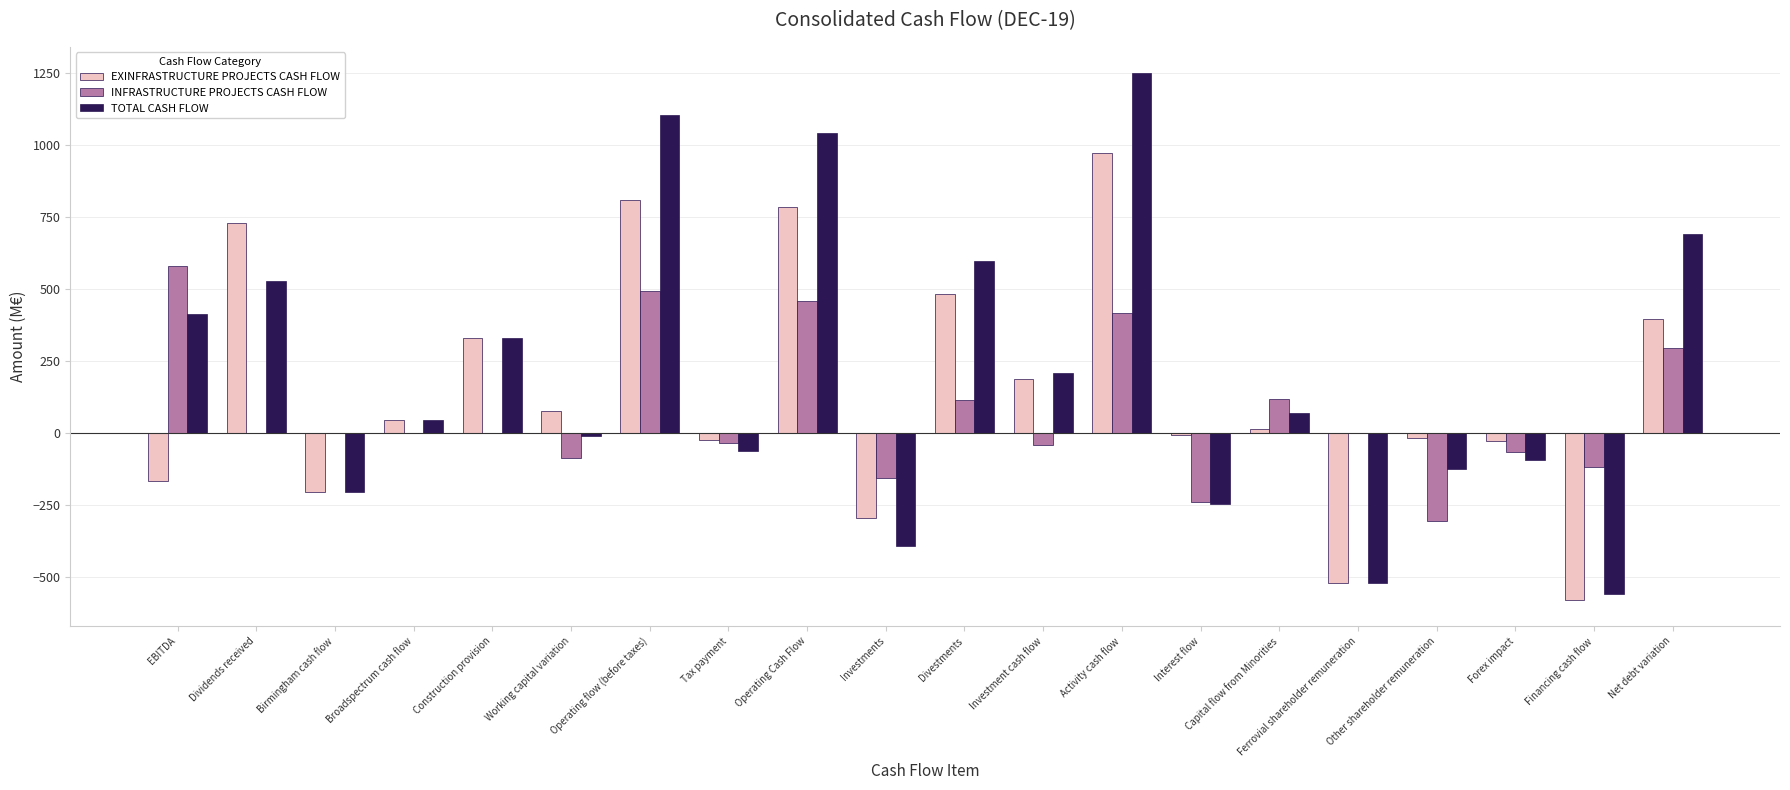

What is the greatest value displayed?

1250